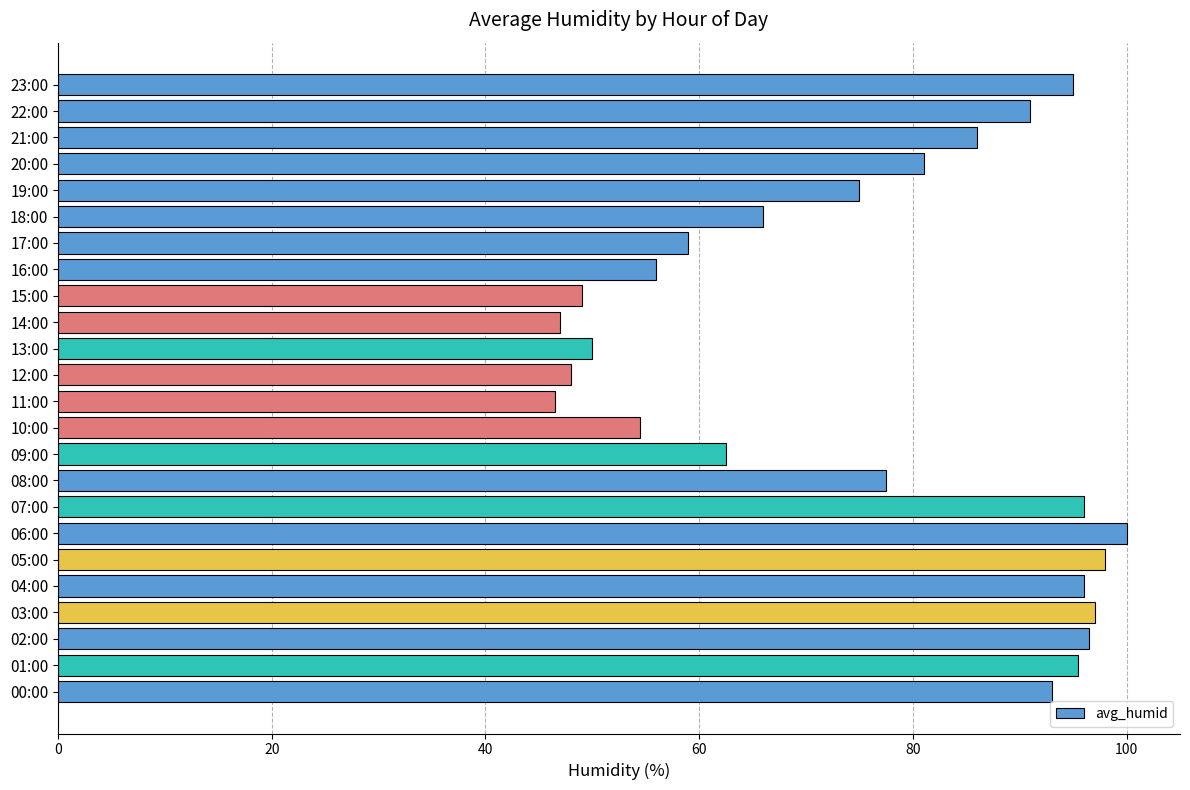

What is the minimum value shown in the chart?

46.5